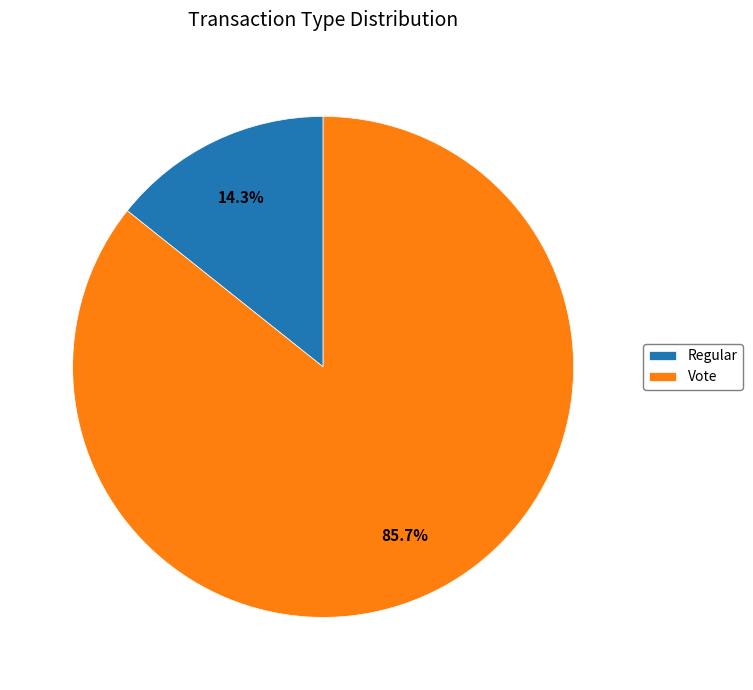

What is the majority slice?

Vote